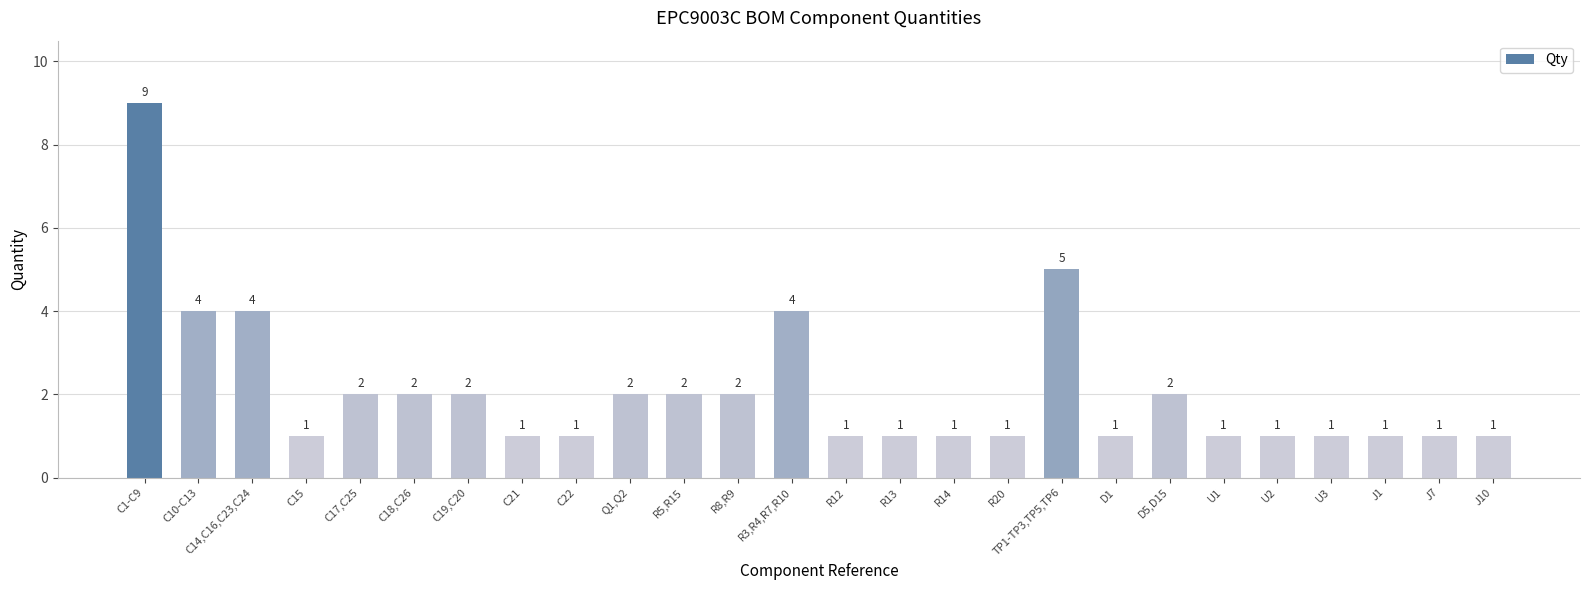

Read the value at U1.

1